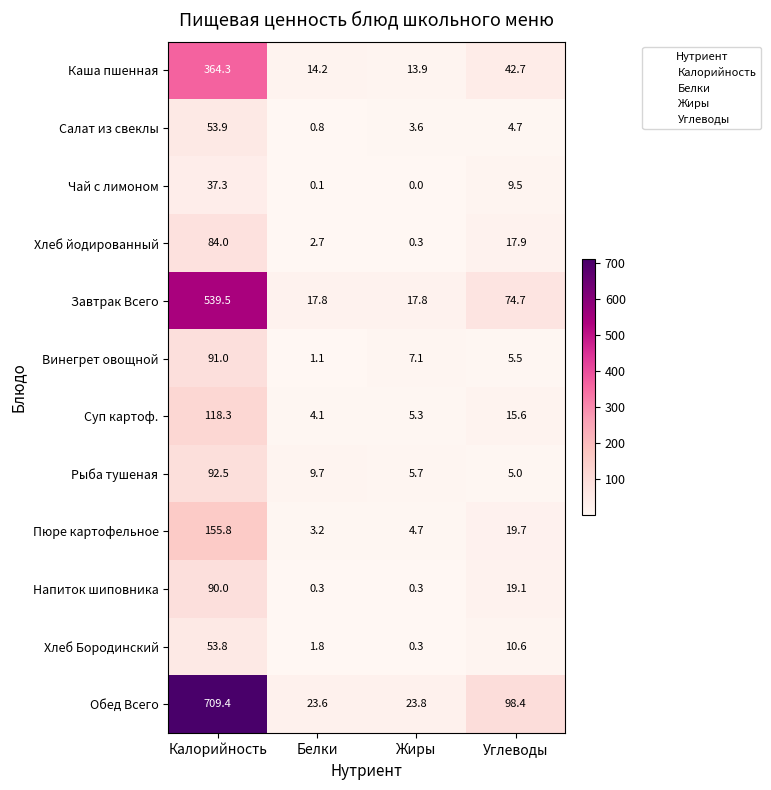

Which label corresponds to the smallest value in the chart?

Жиры